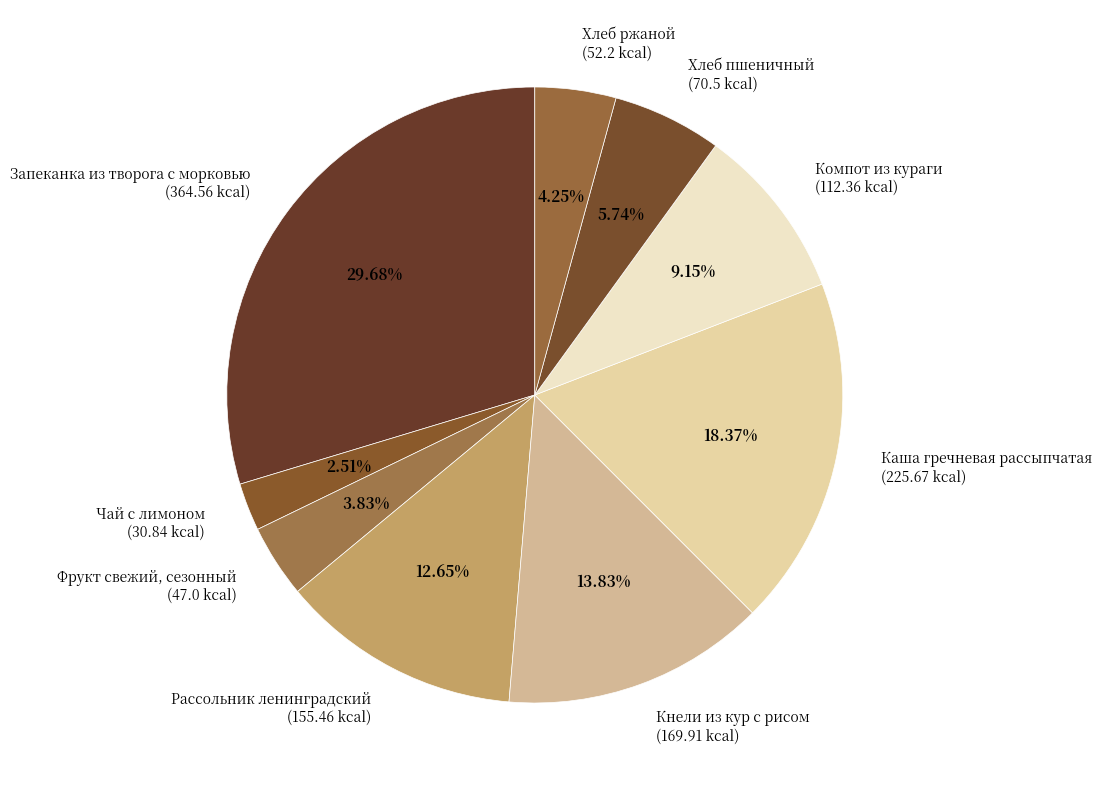

How many segments does this pie chart have?

9